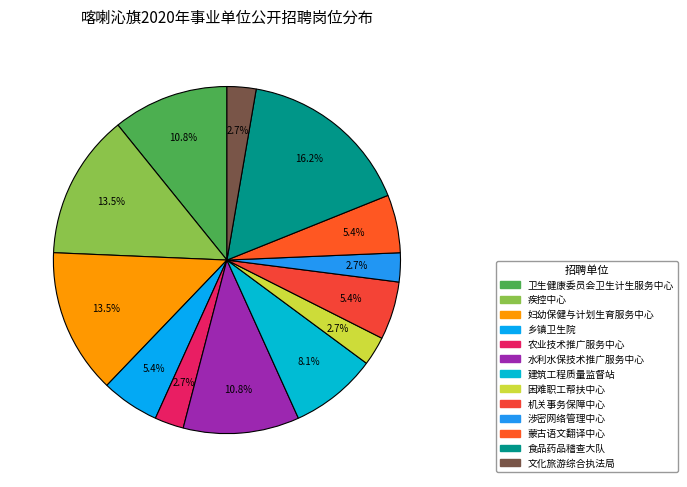

The 文化旅游综合执法局 slice represents 3% of the pie. True or false?

True